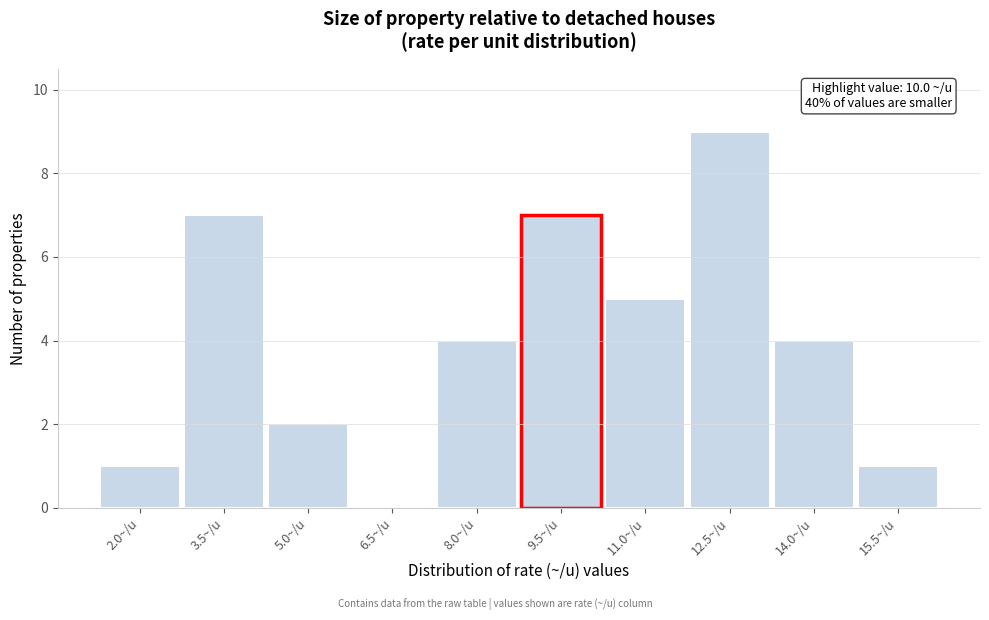

Reading left to right, list all the values displayed in this chart.

2.0~/u=1	3.5~/u=7	5.0~/u=2	6.5~/u=0	8.0~/u=4	9.5~/u=7	11.0~/u=5	12.5~/u=9	14.0~/u=4	15.5~/u=1